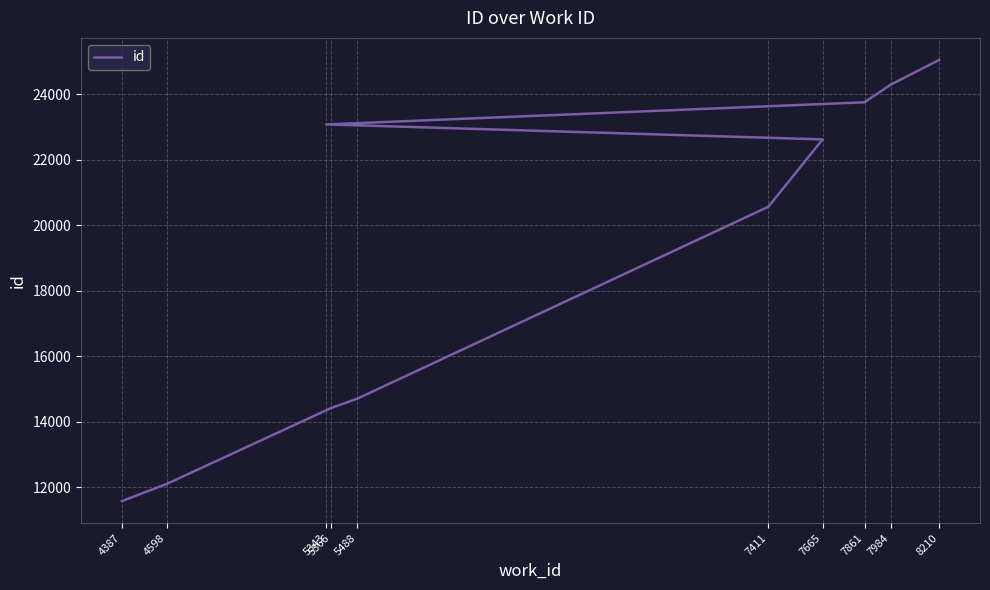

Where is the data nearest to the value 18318?

7411